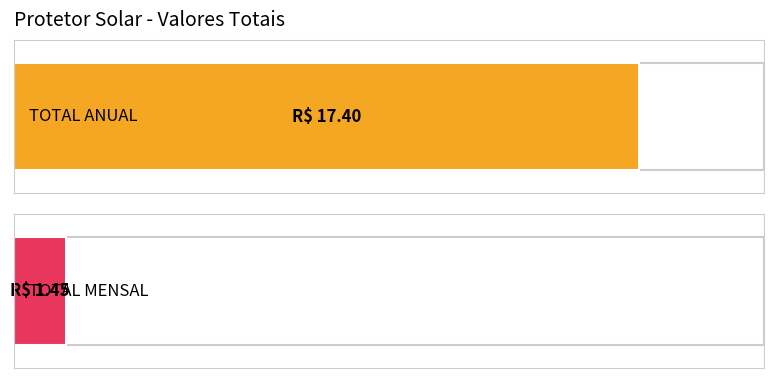

How many bars are there in total?

2